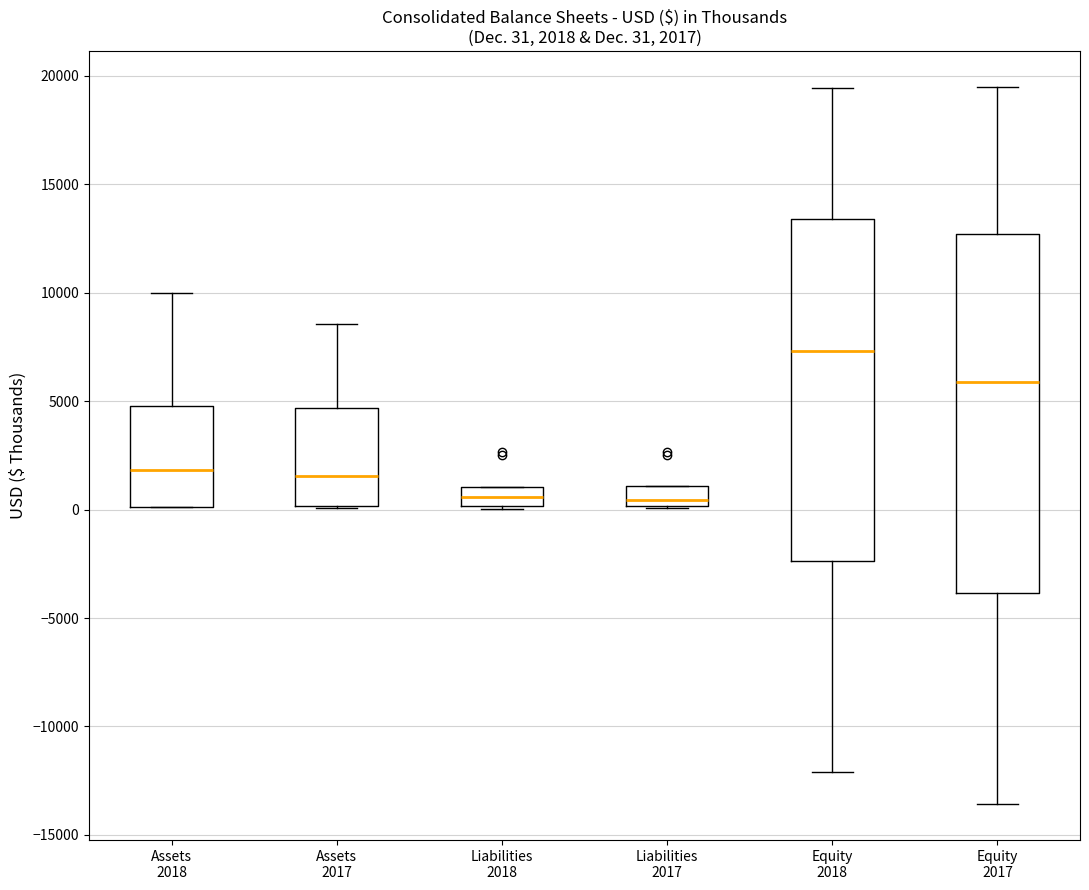

Which box has the highest median line?

Equity 2018